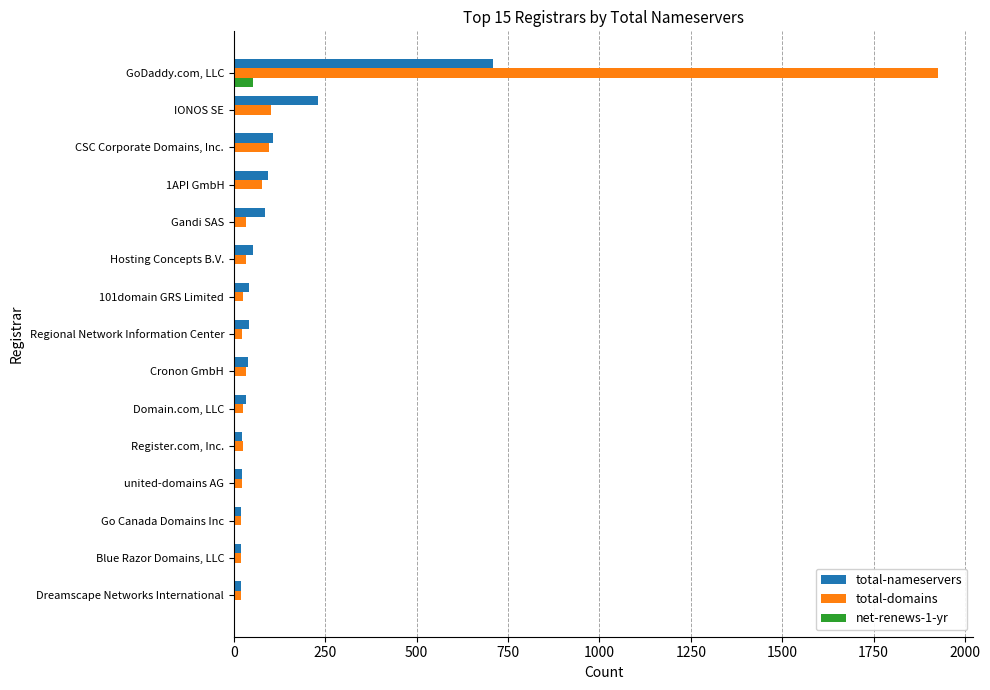

Is it true that total-nameservers equals 708 at GoDaddy.com, LLC?

True